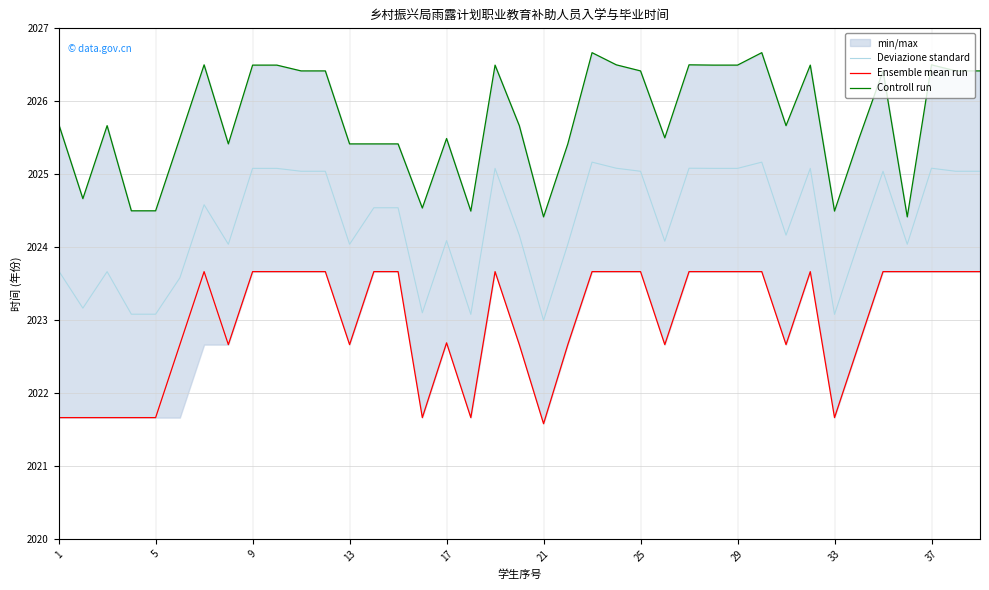

How many lines are shown in the chart?

3